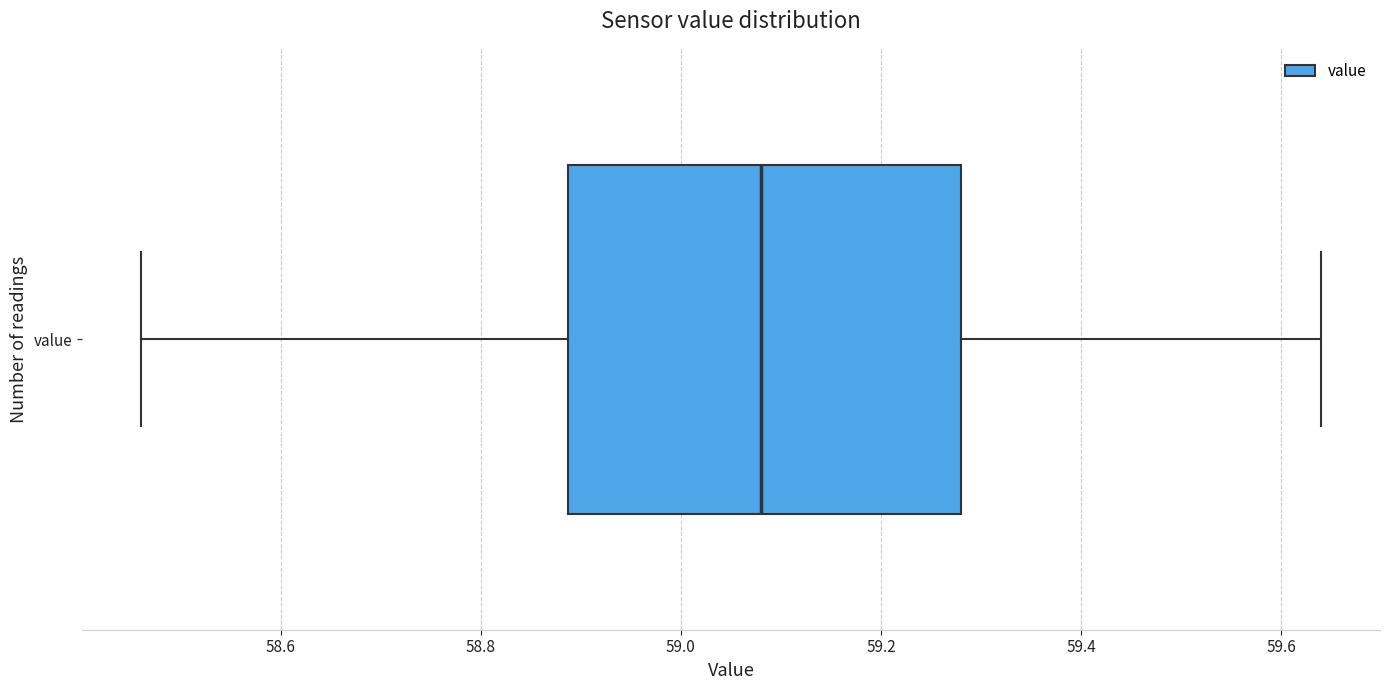

Where is the right edge of the box for value on the x-axis? The values are not printed on the chart, so give them approximately, as read against the axis.

59.28